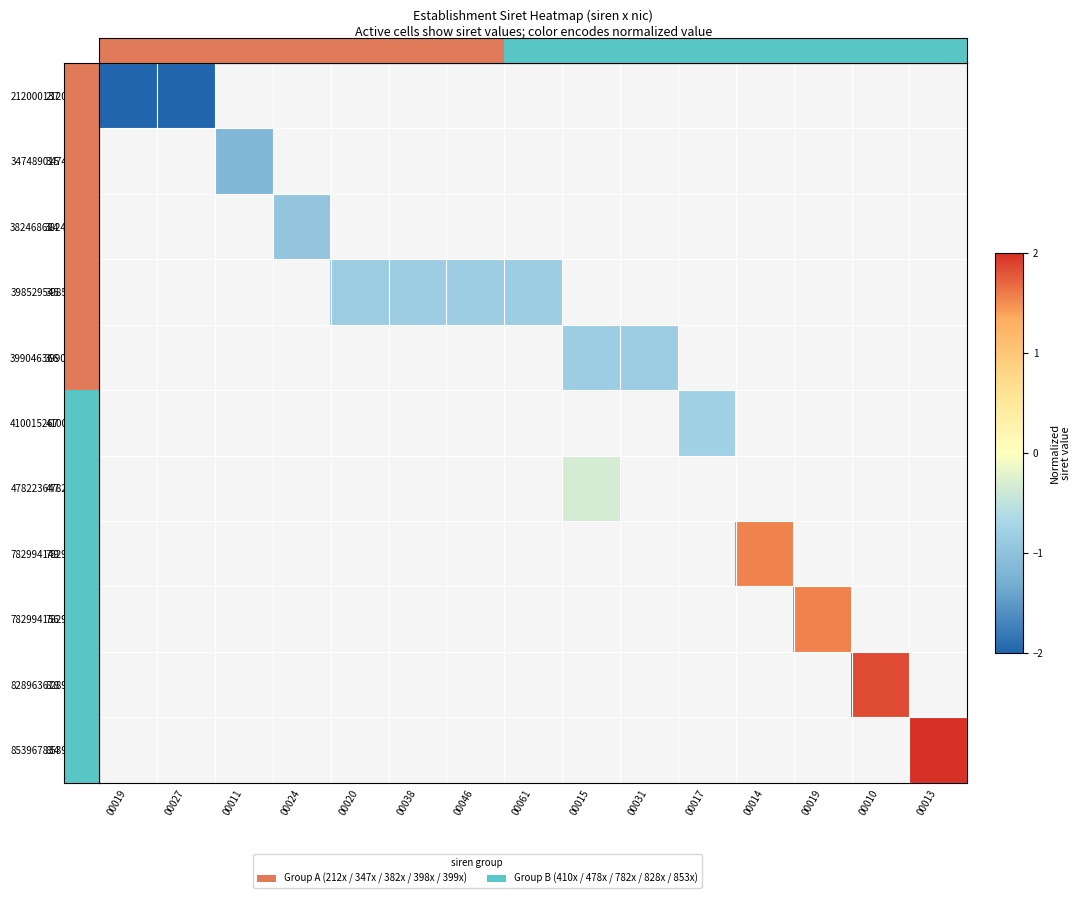

List the series in order of their peak value, lowest first.

212000137, 347489015, 382468684, 398529545, 399046366, 410015267, 478223647, 782994149, 782994156, 828963678, 853967834